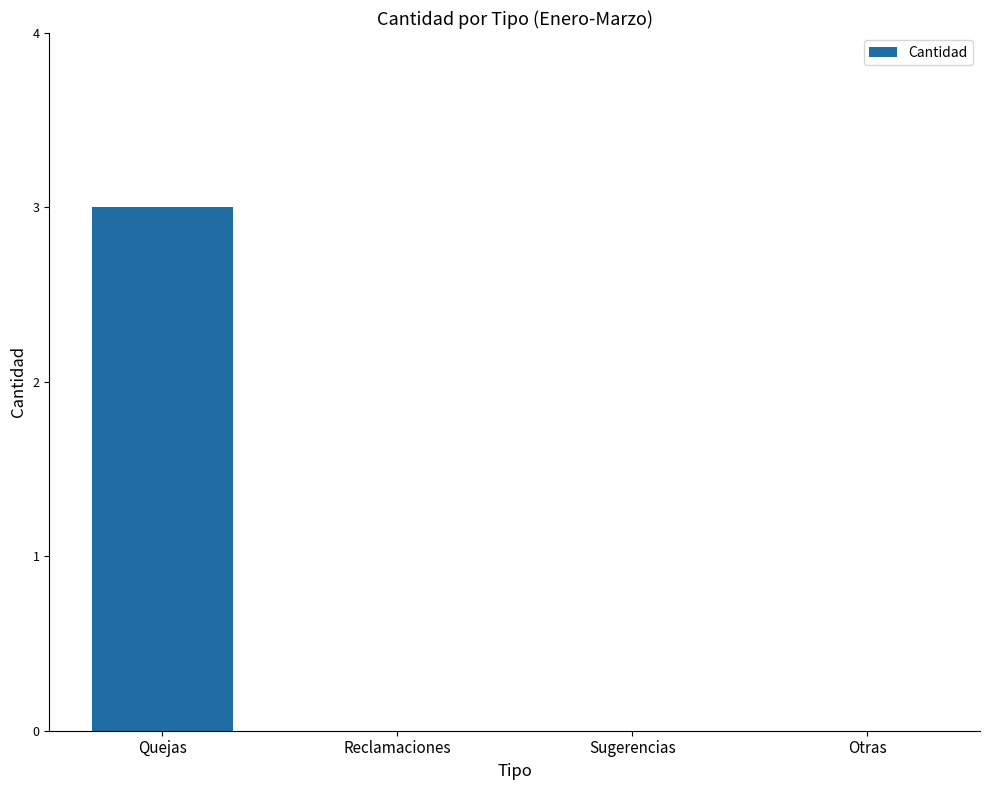

True or false: the data shows 5 at Quejas.

False